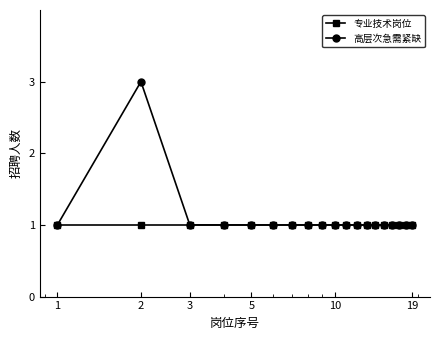

Which series has the widest spread of values?

高层次急需紧缺